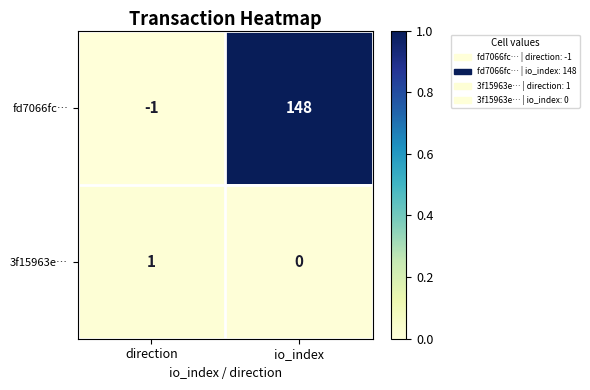

Where is 3f15963e… nearest to the value 0?

io_index